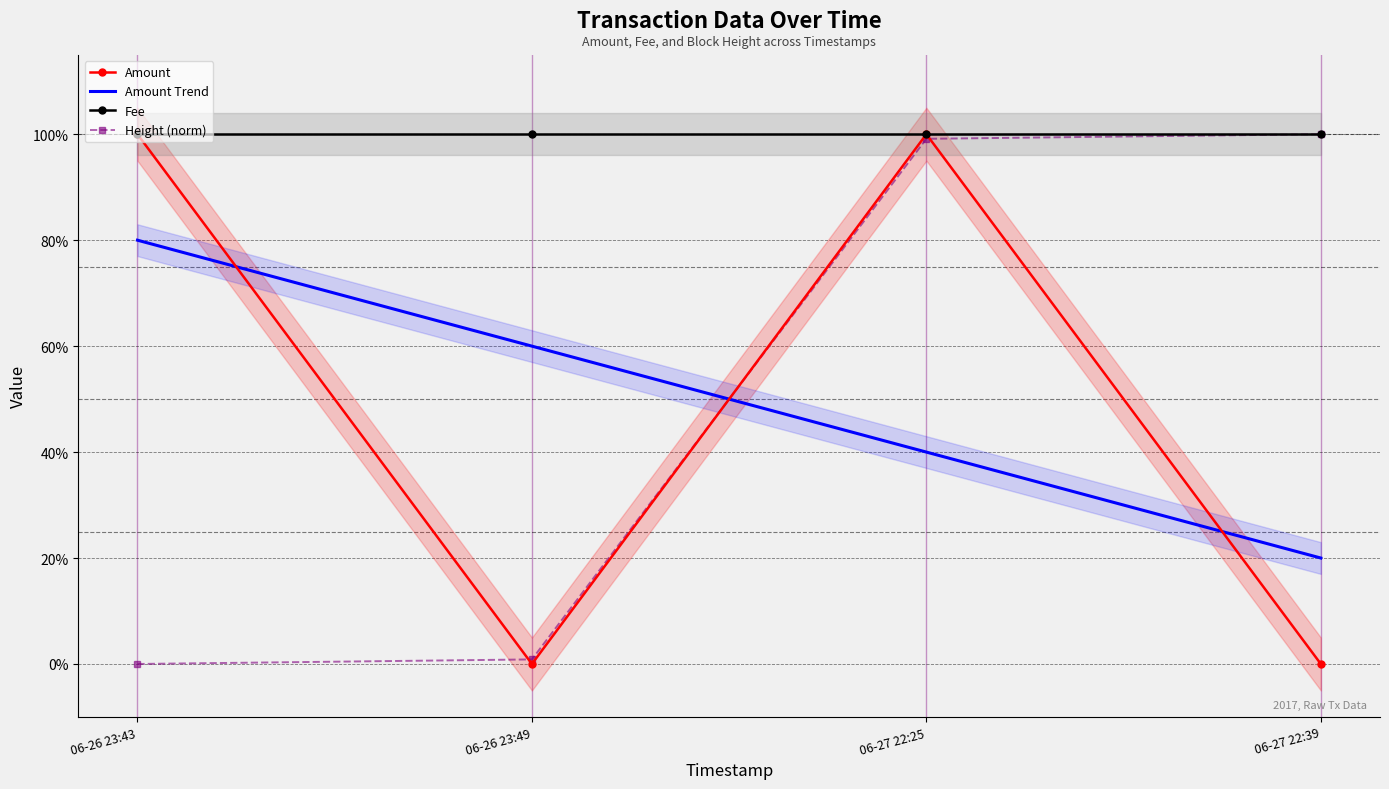

At which category is the sum across all series the highest?

06-27 22:25